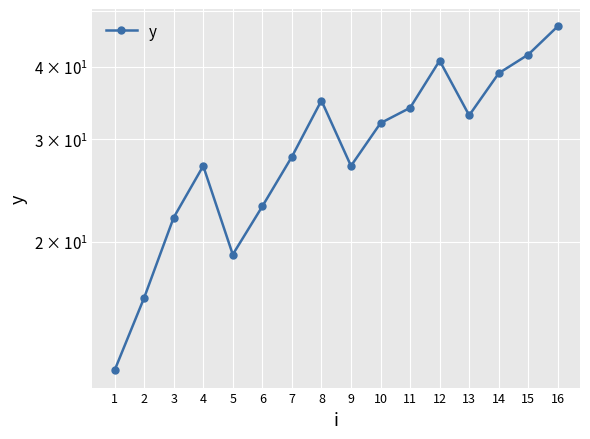

Reading right to left, extract all data points from this chart.

16=47	15=42	14=39	13=33	12=41	11=34	10=32	9=27	8=35	7=28	6=23	5=19	4=27	3=22	2=16	1=12